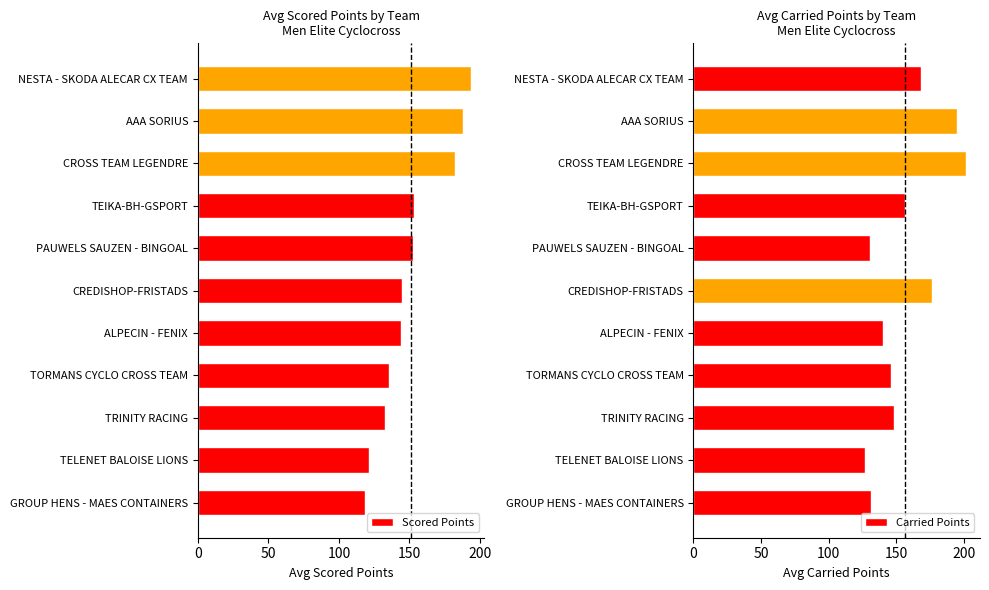

What is the difference between the Scored Points values at AAA SORIUS and TORMANS CYCLO CROSS TEAM?

52.1